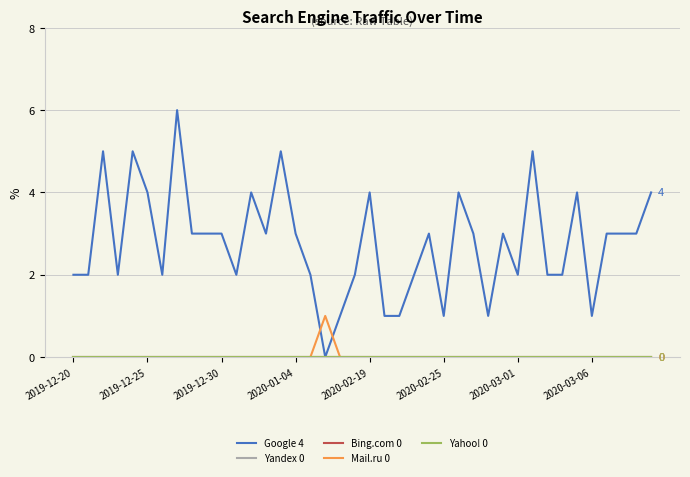

Which series has the largest range (max minus min)?

Google 4